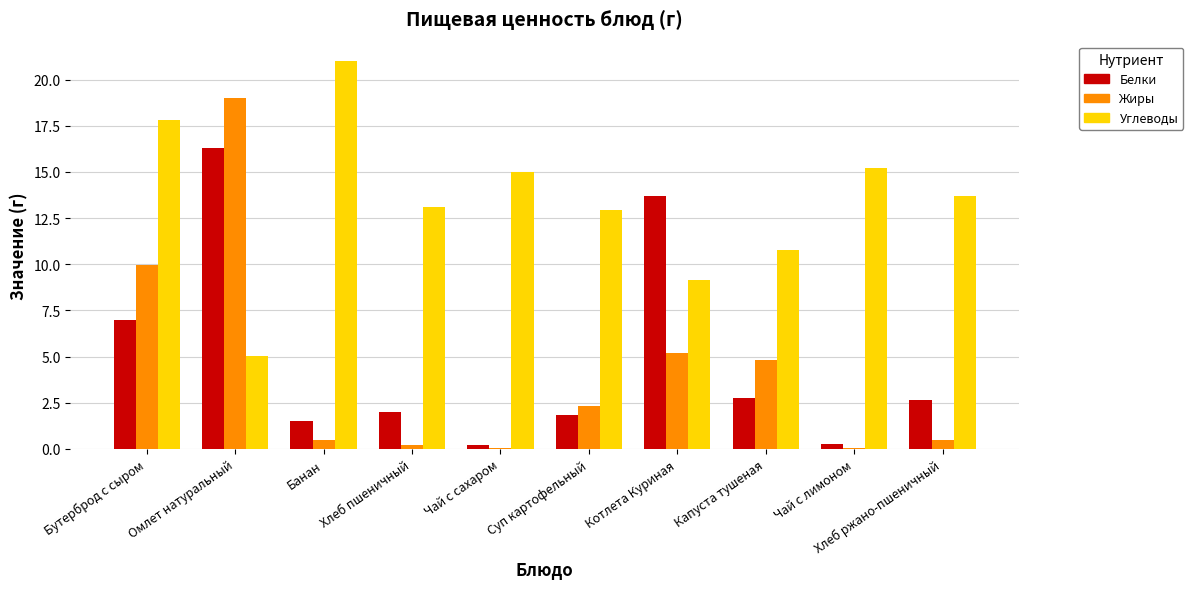

Count the number of data series in this chart.

3